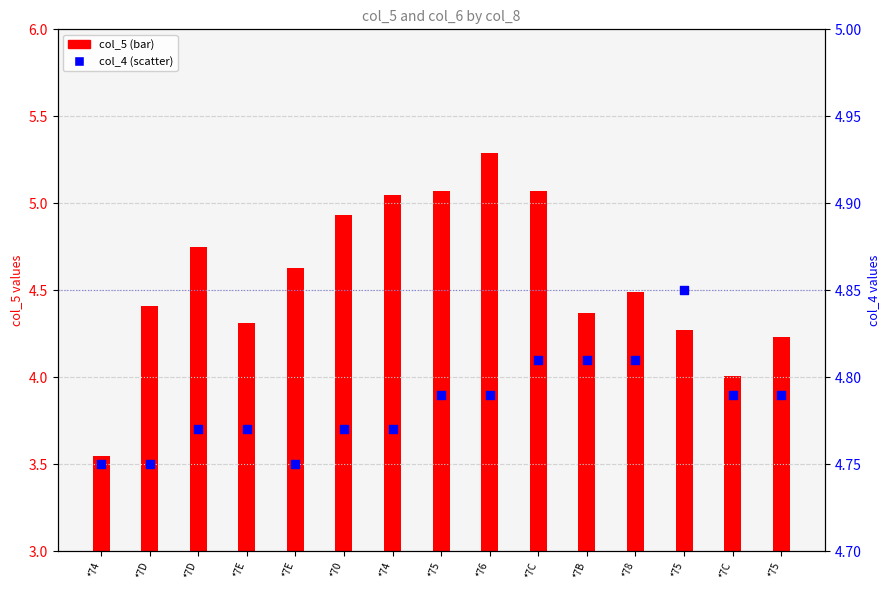

Which series has the largest Y range (max minus min)?

col_5